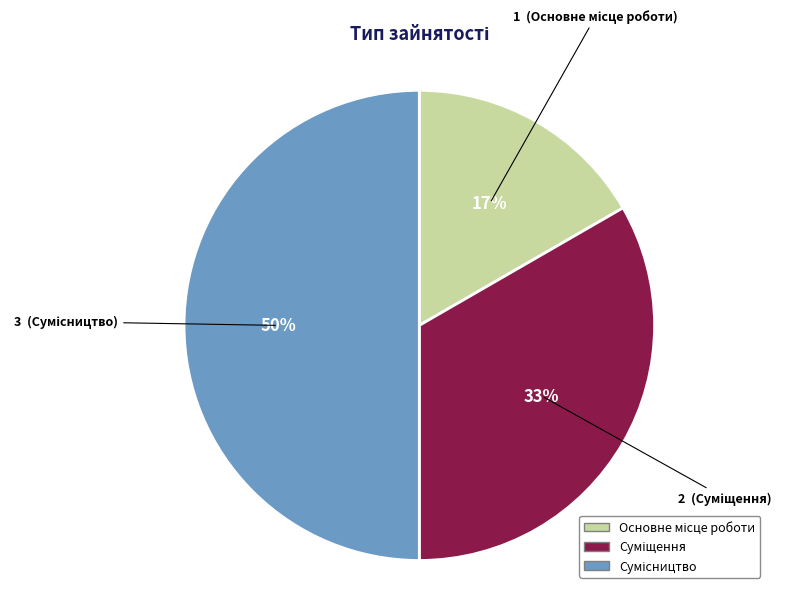

To the nearest percent, what is the difference between the largest and smallest slice percentages?

33%